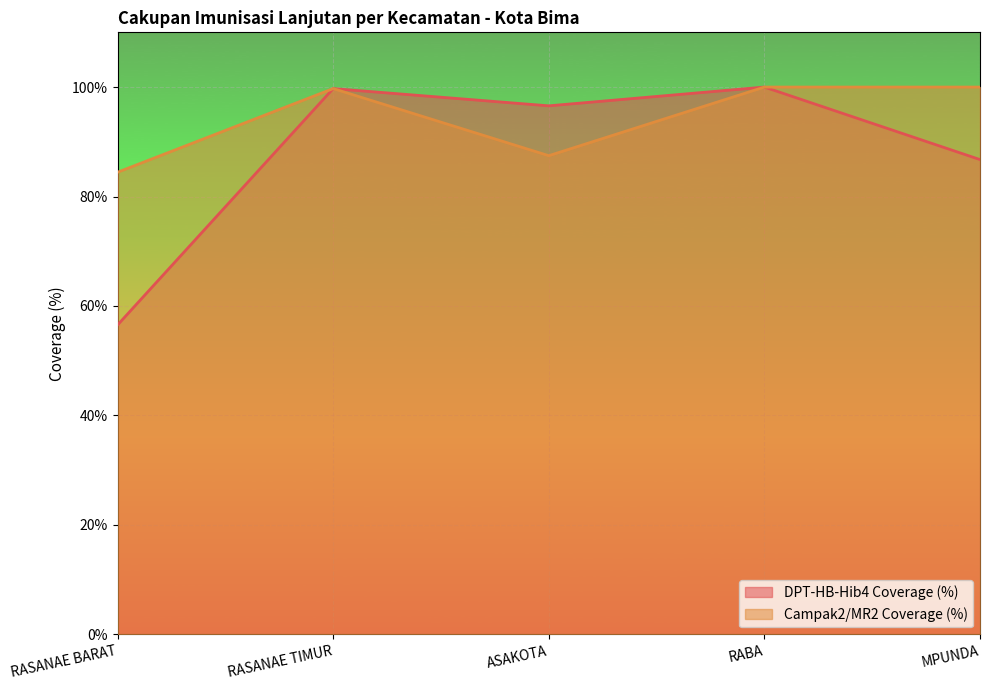

Is it true that Campak2/MR2 Coverage (%) equals 100.0 at RABA?

True